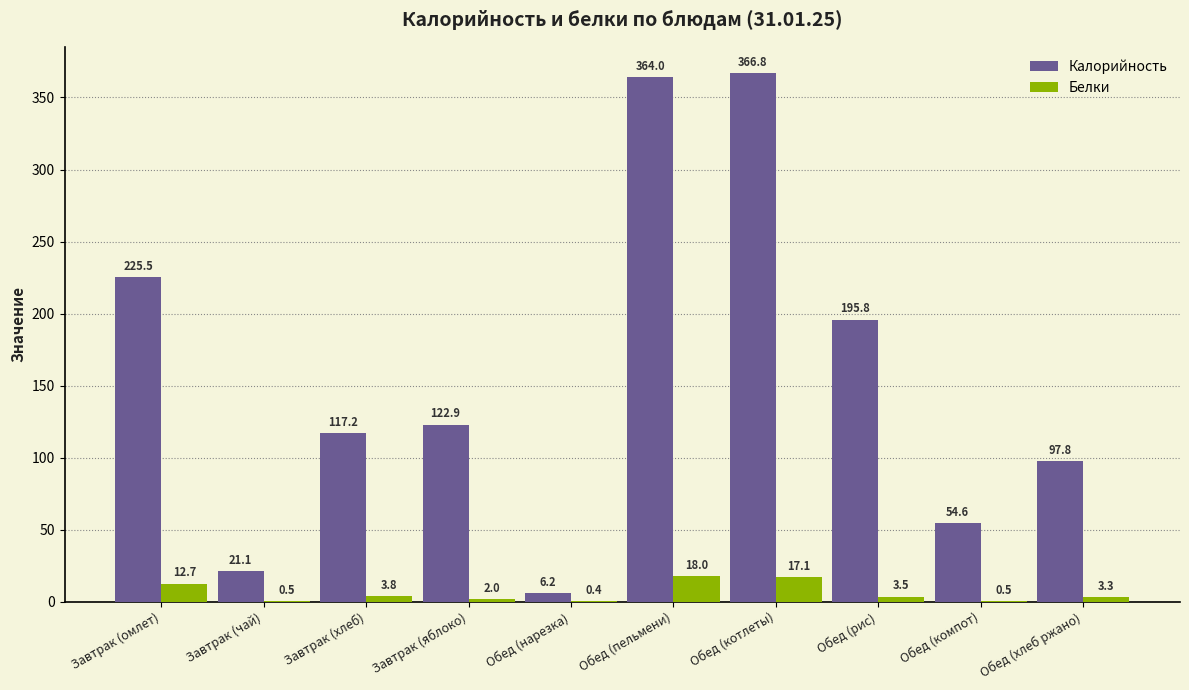

Which series has the widest spread of values?

Калорийность